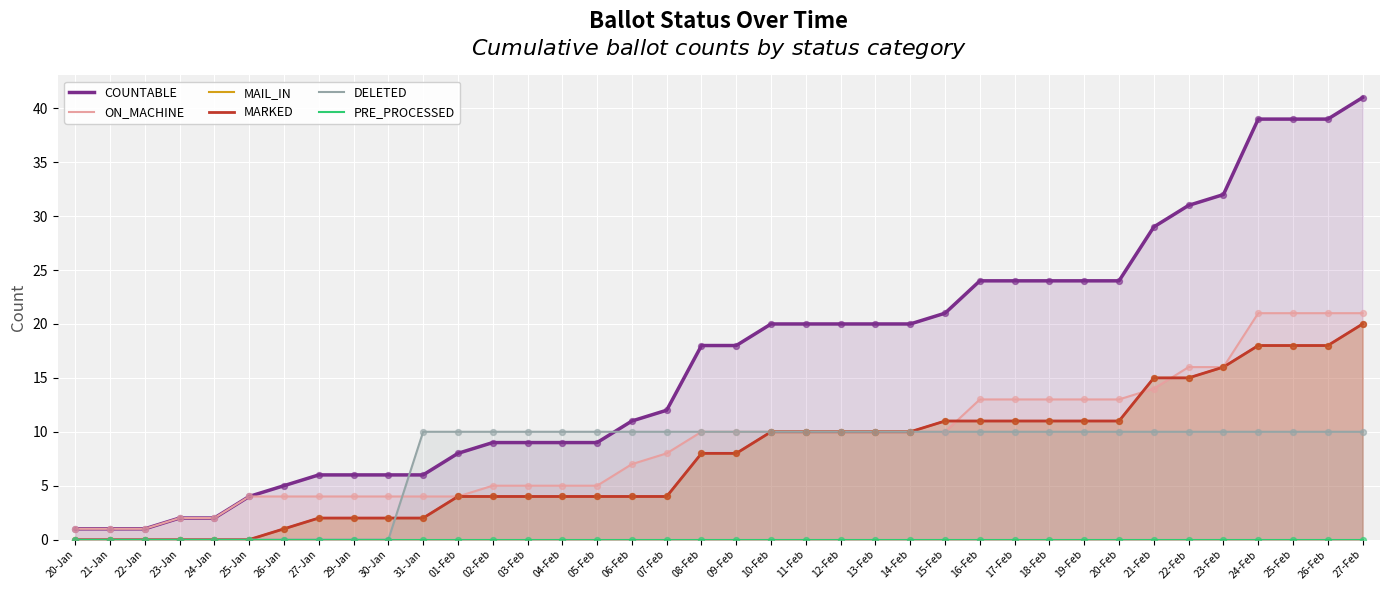

Which series contains the highest Y value?

COUNTABLE